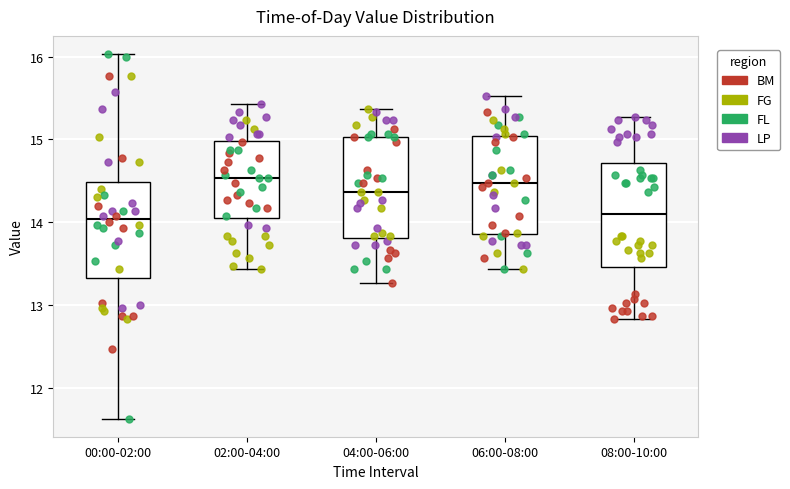

Reading left to right, transcribe this box plot: for each box, give where its median line is, the range the box spans, and where its two whiskers end, as read against the y-axis. The values are not printed on the chart, so give them approximately, as read against the axis.

00:00-02:00: median 14.0, box 13.3 to 14.5, whiskers 11.6 to 16.0
02:00-04:00: median 14.5, box 14.0 to 15.0, whiskers 13.4 to 15.4
04:00-06:00: median 14.4, box 13.8 to 15.0, whiskers 13.3 to 15.4
06:00-08:00: median 14.5, box 13.9 to 15.0, whiskers 13.4 to 15.5
08:00-10:00: median 14.1, box 13.5 to 14.7, whiskers 12.8 to 15.3